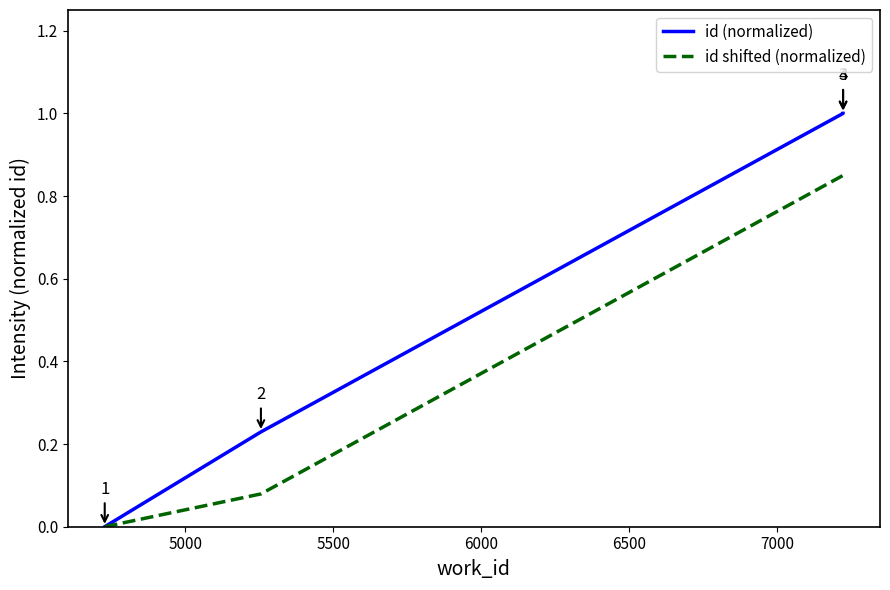

True or false: id (normalized) has more than 2 interior local peaks.

False